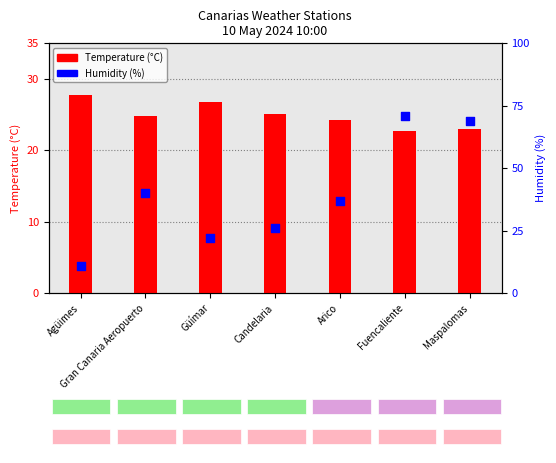

Which series has the largest total across all categories?

Humidity (%)